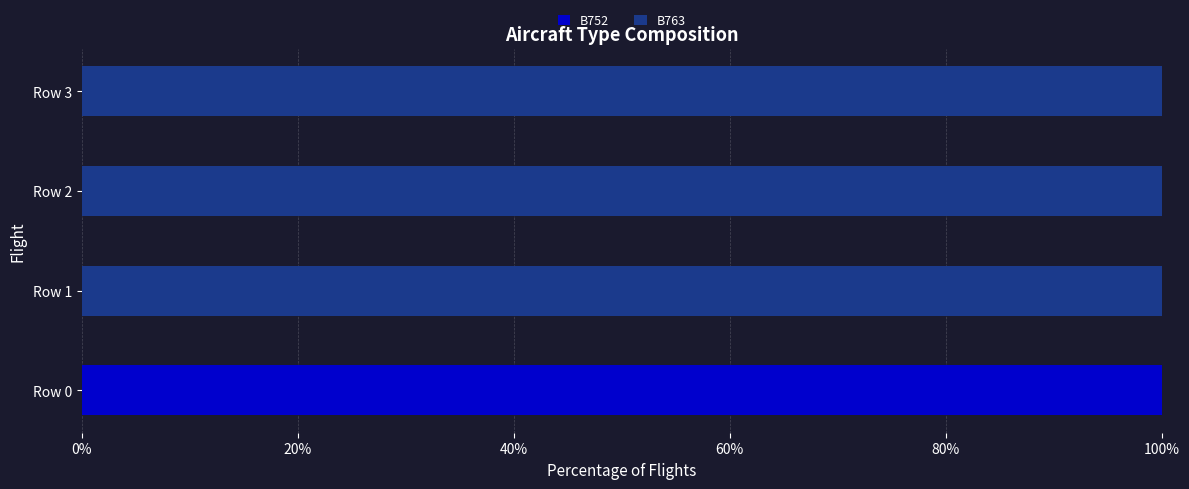

Is it true that B752 equals 0 at Row 3?

True